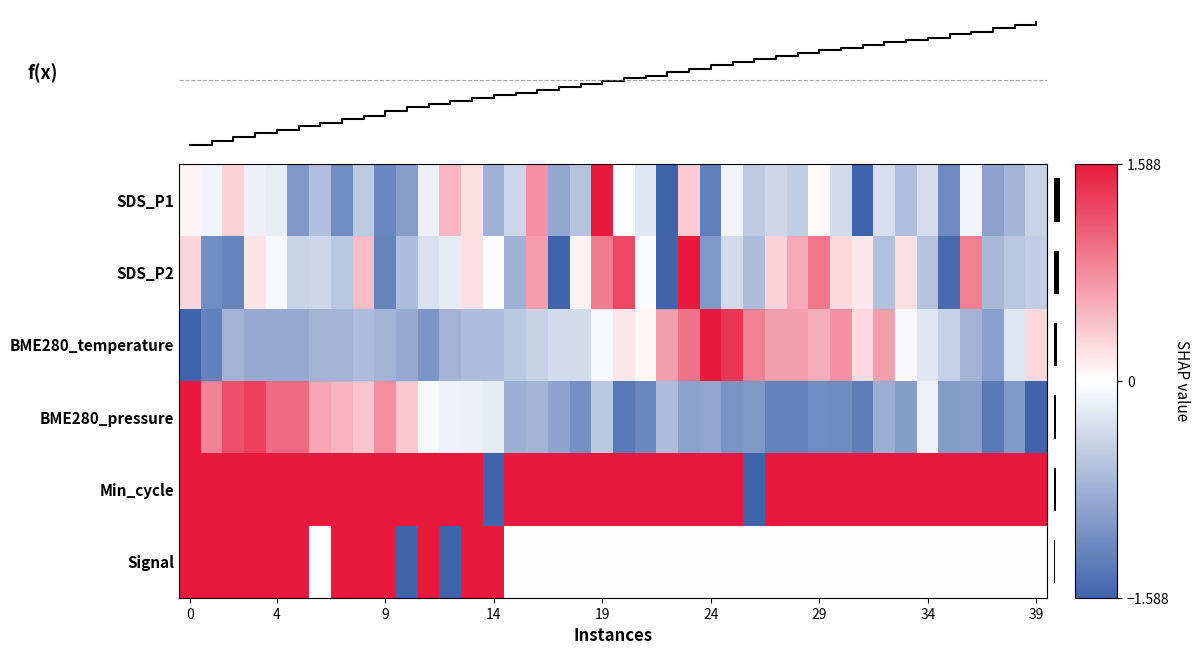

At how many categories does at least one series exceed -1?

40